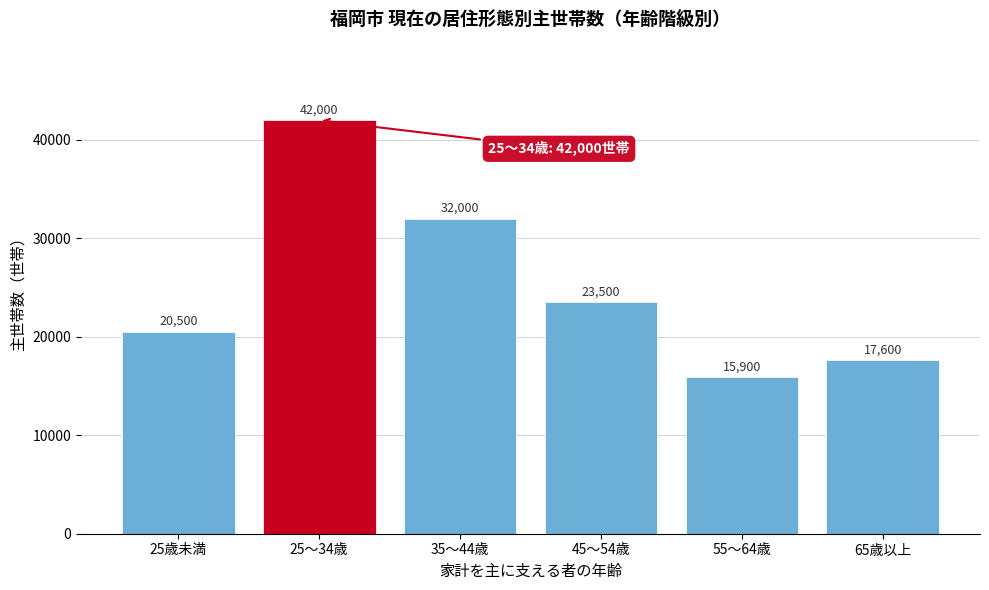

Reading left to right, what are all the values shown in this chart?

20500	42000	32000	23500	15900	17600